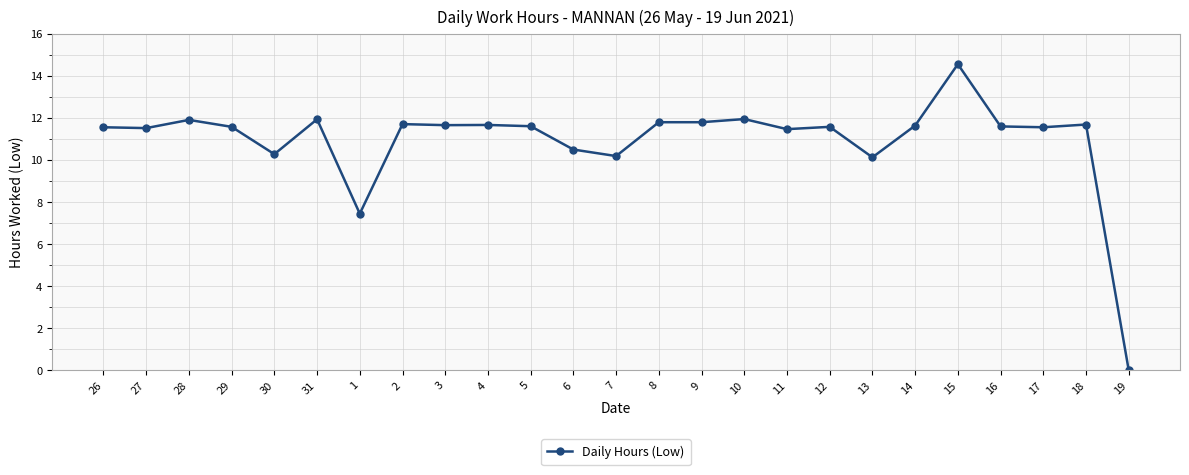

Where is the first local maximum?

28